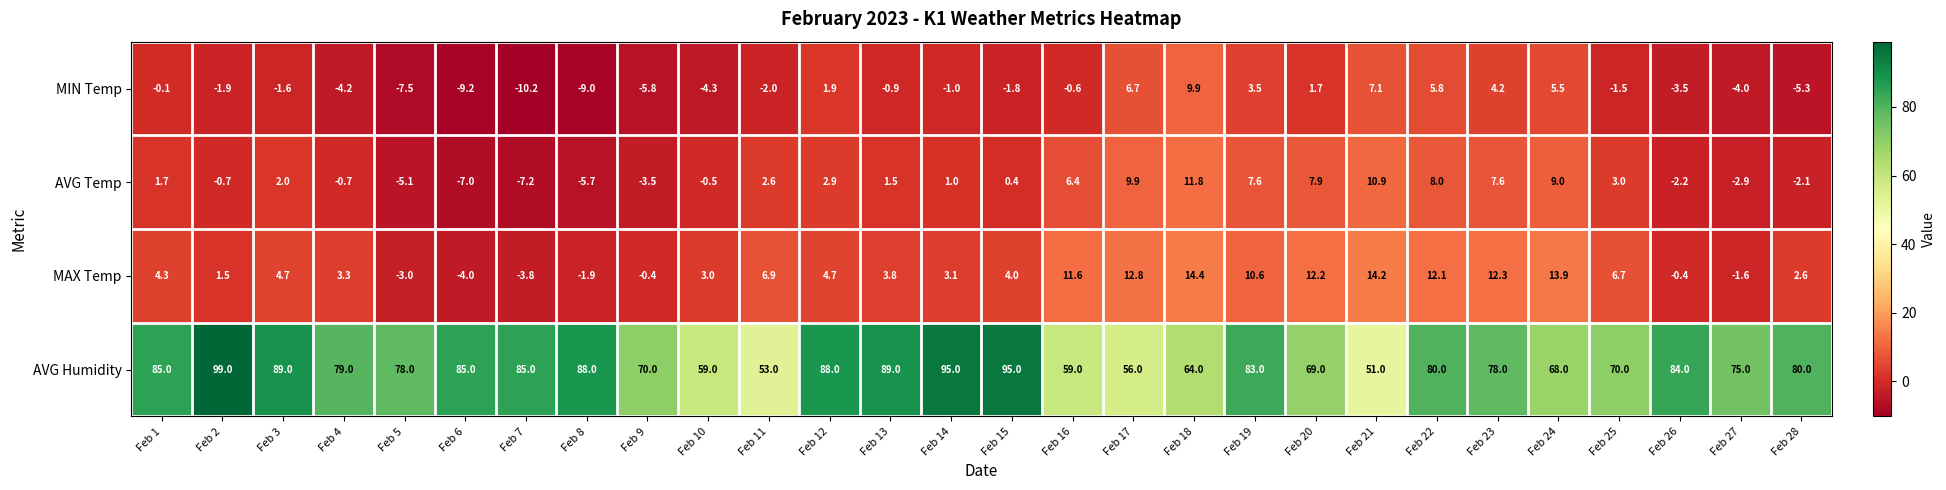

List the series in order of their peak value, lowest first.

MIN Temp, AVG Temp, MAX Temp, AVG Humidity